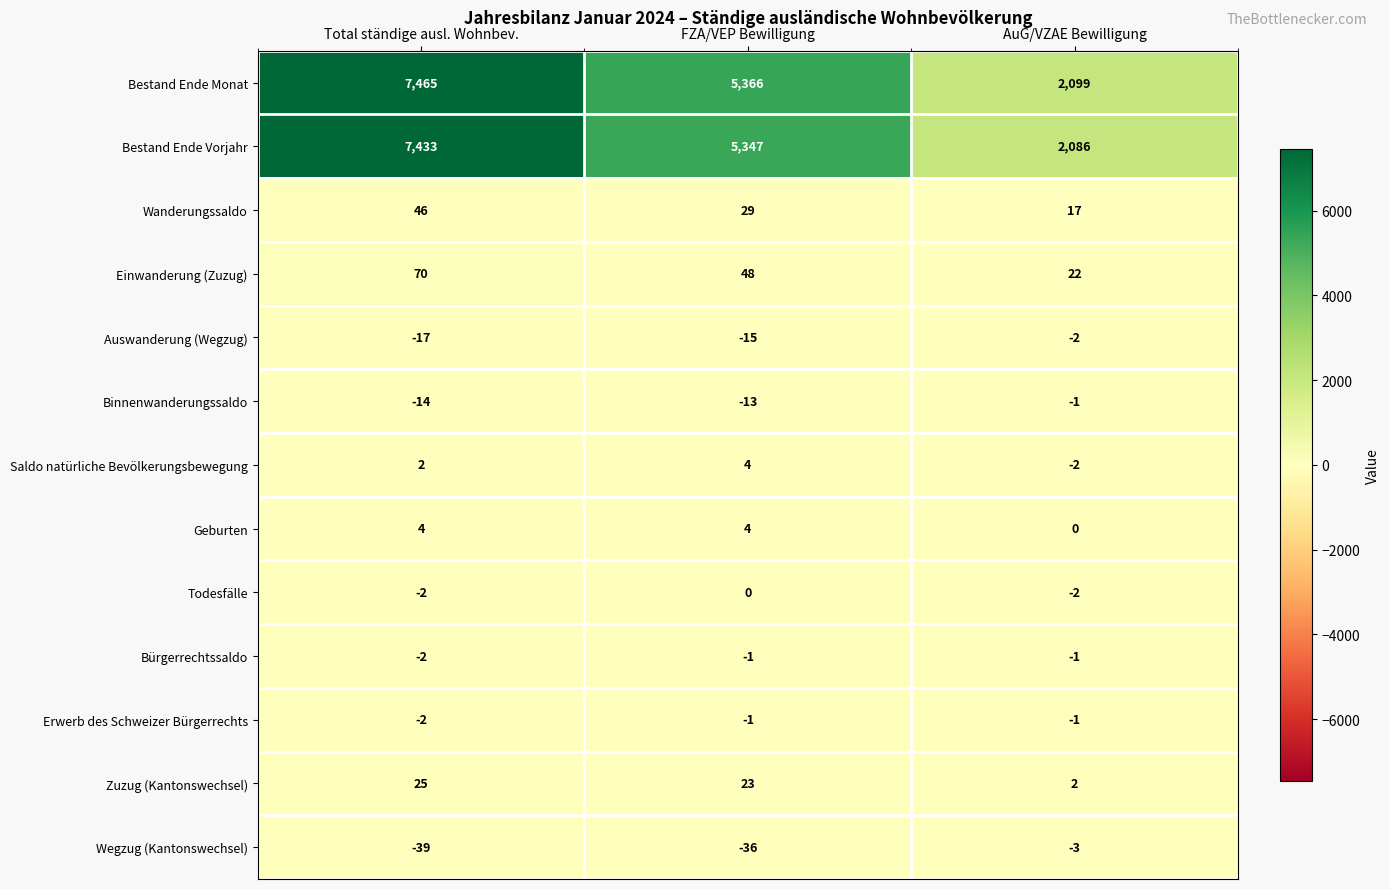

What is the difference between the maximum and minimum values in the Wegzug (Kantonswechsel) series?

36